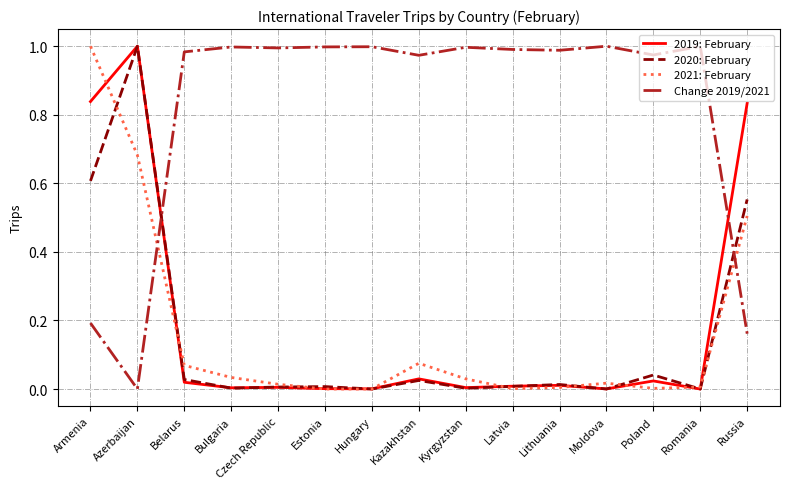

Which series ends up on top after the final intersection of 2020: February and Change 2019/2021?

2020: February